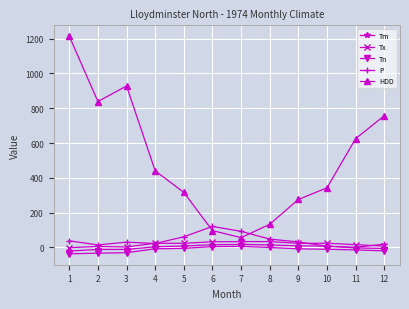

Which series has the largest total across all categories?

HDD